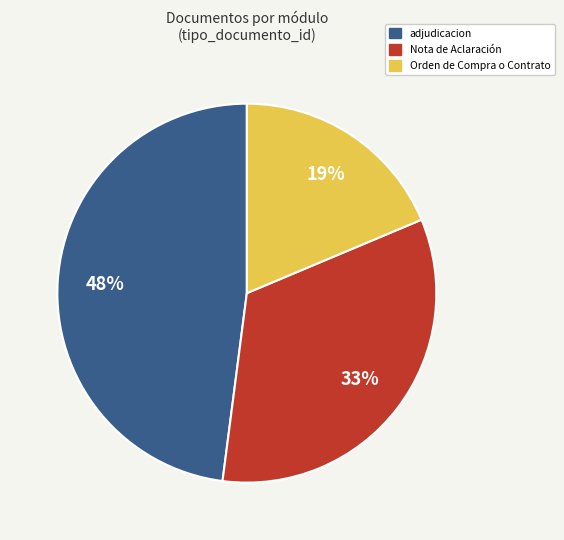

To the nearest percent, what is the difference between the largest and smallest slice percentages?

29%